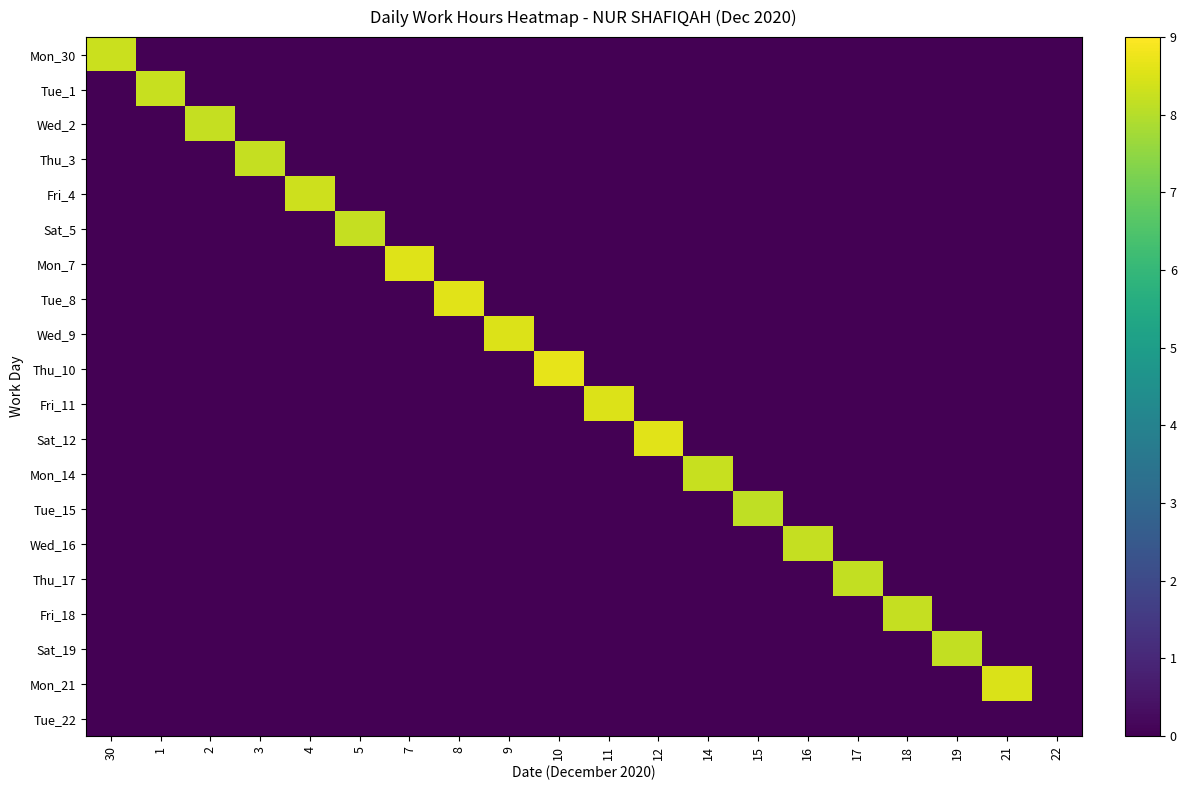

Reading right to left, list all the values displayed in this chart.

Mon_30: 22=0.0	21=0.0	19=0.0	18=0.0	17=0.0	16=0.0	15=0.0	14=0.0	12=0.0	11=0.0	10=0.0	9=0.0	8=0.0	7=0.0	5=0.0	4=0.0	3=0.0	2=0.0	1=0.0	30=8.3
Tue_1: 22=0.0	21=0.0	19=0.0	18=0.0	17=0.0	16=0.0	15=0.0	14=0.0	12=0.0	11=0.0	10=0.0	9=0.0	8=0.0	7=0.0	5=0.0	4=0.0	3=0.0	2=0.0	1=8.3	30=0.0
Wed_2: 22=0.0	21=0.0	19=0.0	18=0.0	17=0.0	16=0.0	15=0.0	14=0.0	12=0.0	11=0.0	10=0.0	9=0.0	8=0.0	7=0.0	5=0.0	4=0.0	3=0.0	2=8.2	1=0.0	30=0.0
Thu_3: 22=0.0	21=0.0	19=0.0	18=0.0	17=0.0	16=0.0	15=0.0	14=0.0	12=0.0	11=0.0	10=0.0	9=0.0	8=0.0	7=0.0	5=0.0	4=0.0	3=8.2	2=0.0	1=0.0	30=0.0
Fri_4: 22=0.0	21=0.0	19=0.0	18=0.0	17=0.0	16=0.0	15=0.0	14=0.0	12=0.0	11=0.0	10=0.0	9=0.0	8=0.0	7=0.0	5=0.0	4=8.3	3=0.0	2=0.0	1=0.0	30=0.0
Sat_5: 22=0.0	21=0.0	19=0.0	18=0.0	17=0.0	16=0.0	15=0.0	14=0.0	12=0.0	11=0.0	10=0.0	9=0.0	8=0.0	7=0.0	5=8.2	4=0.0	3=0.0	2=0.0	1=0.0	30=0.0
Mon_7: 22=0.0	21=0.0	19=0.0	18=0.0	17=0.0	16=0.0	15=0.0	14=0.0	12=0.0	11=0.0	10=0.0	9=0.0	8=0.0	7=8.6	5=0.0	4=0.0	3=0.0	2=0.0	1=0.0	30=0.0
Tue_8: 22=0.0	21=0.0	19=0.0	18=0.0	17=0.0	16=0.0	15=0.0	14=0.0	12=0.0	11=0.0	10=0.0	9=0.0	8=8.6	7=0.0	5=0.0	4=0.0	3=0.0	2=0.0	1=0.0	30=0.0
Wed_9: 22=0.0	21=0.0	19=0.0	18=0.0	17=0.0	16=0.0	15=0.0	14=0.0	12=0.0	11=0.0	10=0.0	9=8.5	8=0.0	7=0.0	5=0.0	4=0.0	3=0.0	2=0.0	1=0.0	30=0.0
Thu_10: 22=0.0	21=0.0	19=0.0	18=0.0	17=0.0	16=0.0	15=0.0	14=0.0	12=0.0	11=0.0	10=8.7	9=0.0	8=0.0	7=0.0	5=0.0	4=0.0	3=0.0	2=0.0	1=0.0	30=0.0
Fri_11: 22=0.0	21=0.0	19=0.0	18=0.0	17=0.0	16=0.0	15=0.0	14=0.0	12=0.0	11=8.5	10=0.0	9=0.0	8=0.0	7=0.0	5=0.0	4=0.0	3=0.0	2=0.0	1=0.0	30=0.0
Sat_12: 22=0.0	21=0.0	19=0.0	18=0.0	17=0.0	16=0.0	15=0.0	14=0.0	12=8.6	11=0.0	10=0.0	9=0.0	8=0.0	7=0.0	5=0.0	4=0.0	3=0.0	2=0.0	1=0.0	30=0.0
Mon_14: 22=0.0	21=0.0	19=0.0	18=0.0	17=0.0	16=0.0	15=0.0	14=8.2	12=0.0	11=0.0	10=0.0	9=0.0	8=0.0	7=0.0	5=0.0	4=0.0	3=0.0	2=0.0	1=0.0	30=0.0
Tue_15: 22=0.0	21=0.0	19=0.0	18=0.0	17=0.0	16=0.0	15=8.1	14=0.0	12=0.0	11=0.0	10=0.0	9=0.0	8=0.0	7=0.0	5=0.0	4=0.0	3=0.0	2=0.0	1=0.0	30=0.0
Wed_16: 22=0.0	21=0.0	19=0.0	18=0.0	17=0.0	16=8.2	15=0.0	14=0.0	12=0.0	11=0.0	10=0.0	9=0.0	8=0.0	7=0.0	5=0.0	4=0.0	3=0.0	2=0.0	1=0.0	30=0.0
Thu_17: 22=0.0	21=0.0	19=0.0	18=0.0	17=8.2	16=0.0	15=0.0	14=0.0	12=0.0	11=0.0	10=0.0	9=0.0	8=0.0	7=0.0	5=0.0	4=0.0	3=0.0	2=0.0	1=0.0	30=0.0
Fri_18: 22=0.0	21=0.0	19=0.0	18=8.2	17=0.0	16=0.0	15=0.0	14=0.0	12=0.0	11=0.0	10=0.0	9=0.0	8=0.0	7=0.0	5=0.0	4=0.0	3=0.0	2=0.0	1=0.0	30=0.0
Sat_19: 22=0.0	21=0.0	19=8.2	18=0.0	17=0.0	16=0.0	15=0.0	14=0.0	12=0.0	11=0.0	10=0.0	9=0.0	8=0.0	7=0.0	5=0.0	4=0.0	3=0.0	2=0.0	1=0.0	30=0.0
Mon_21: 22=0.0	21=8.5	19=0.0	18=0.0	17=0.0	16=0.0	15=0.0	14=0.0	12=0.0	11=0.0	10=0.0	9=0.0	8=0.0	7=0.0	5=0.0	4=0.0	3=0.0	2=0.0	1=0.0	30=0.0
Tue_22: 22=0.0	21=0.0	19=0.0	18=0.0	17=0.0	16=0.0	15=0.0	14=0.0	12=0.0	11=0.0	10=0.0	9=0.0	8=0.0	7=0.0	5=0.0	4=0.0	3=0.0	2=0.0	1=0.0	30=0.0